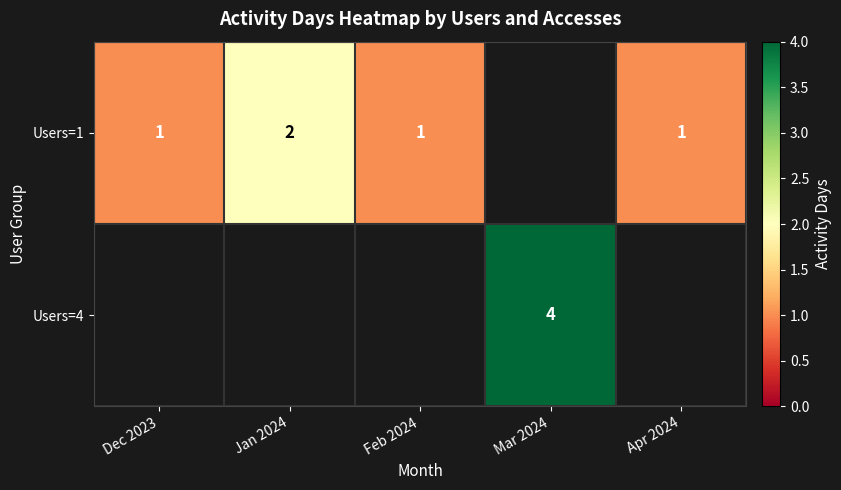

Which label corresponds to the smallest value in the chart?

Dec 2023